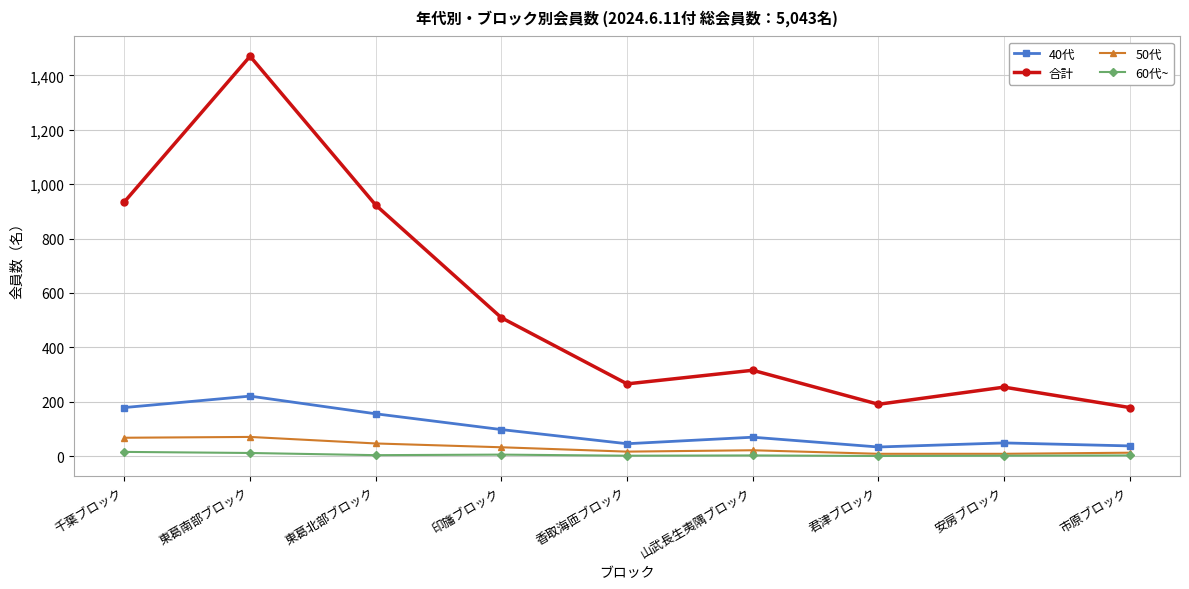

In 50代, how many points are higher than both neighbors (excluding endpoints)?

2